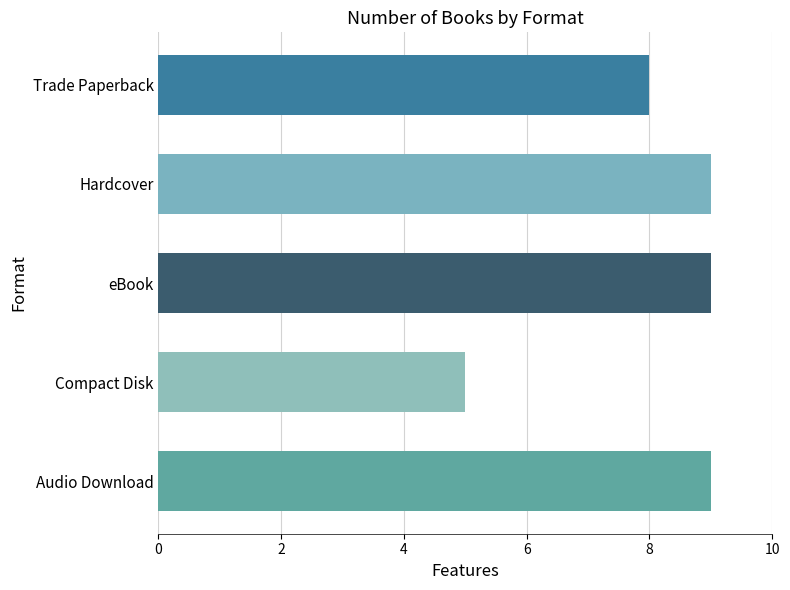

What value does the data have at Audio Download?

9